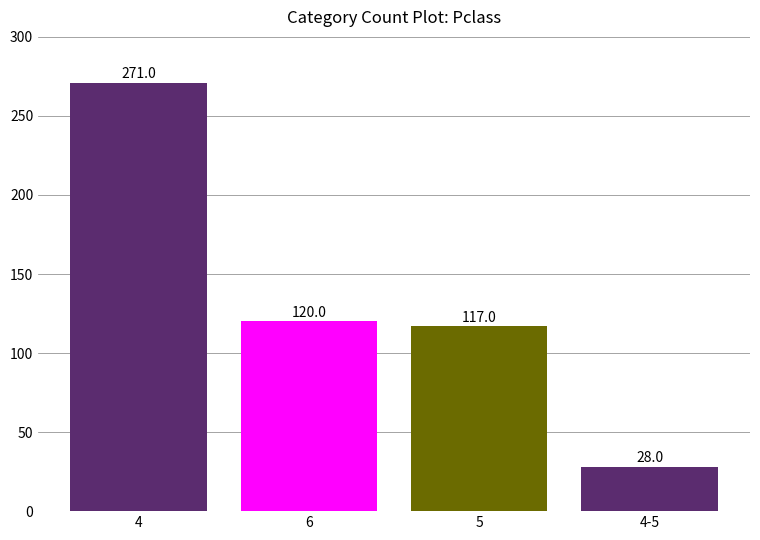

Reading left to right, what are all the values shown in this chart?

271	120	117	28